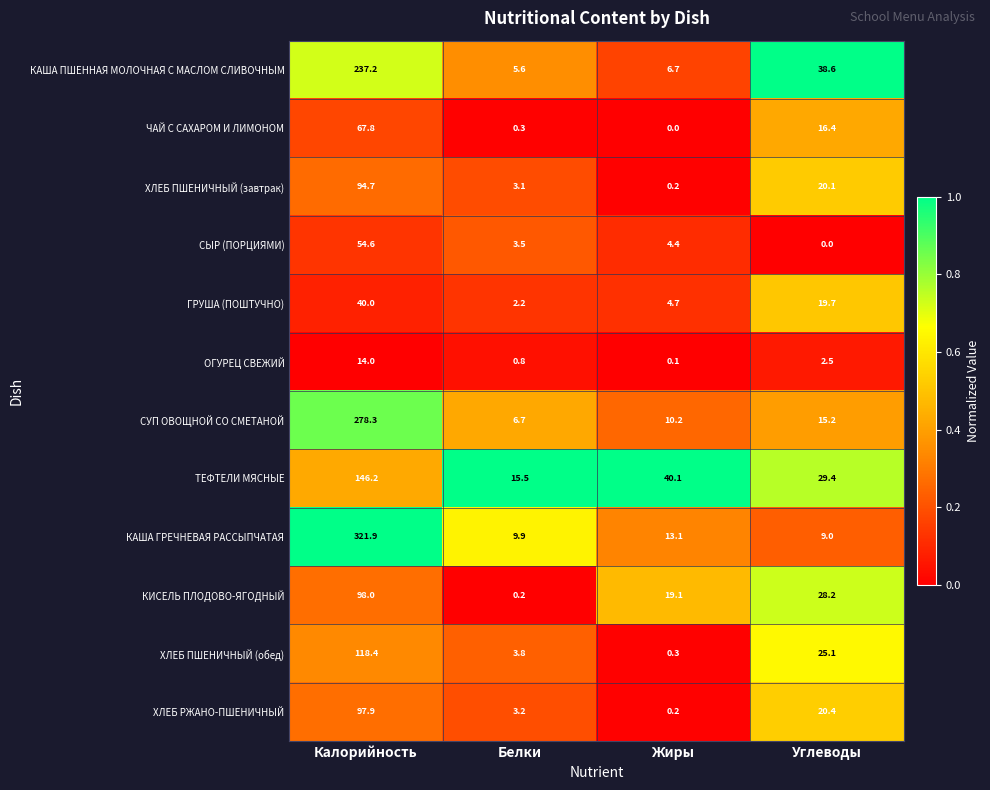

Which label corresponds to the largest value in the chart?

Калорийность